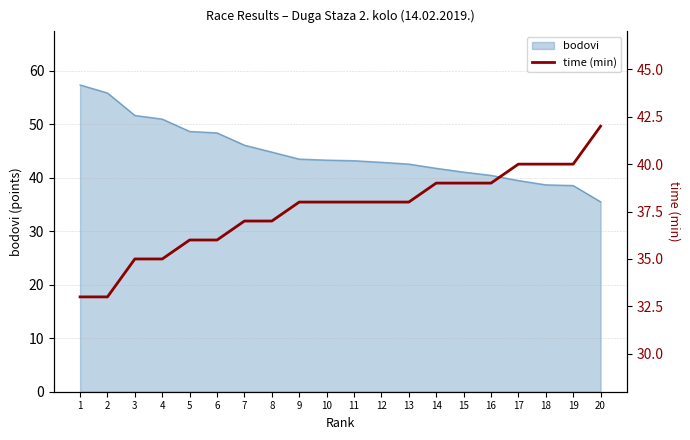

What value does the data have at 6?

36